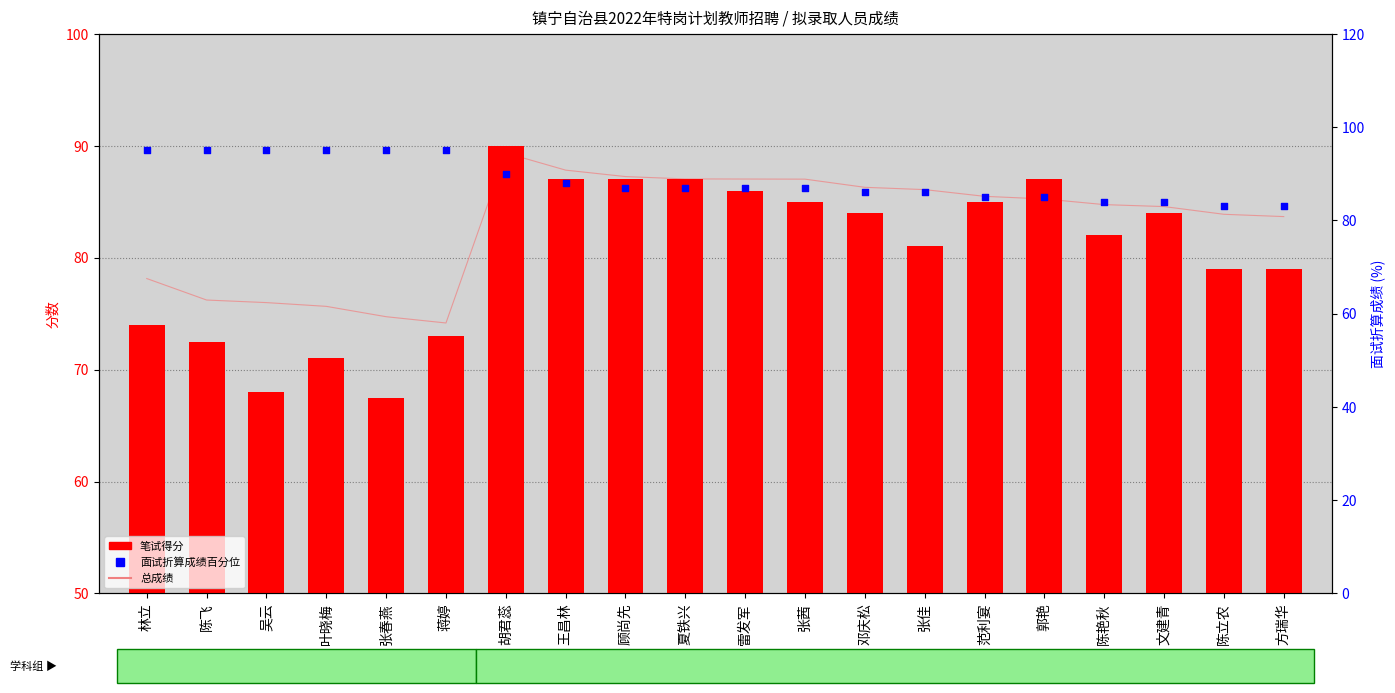

At which category is the sum across all series the highest?

胡君蕊